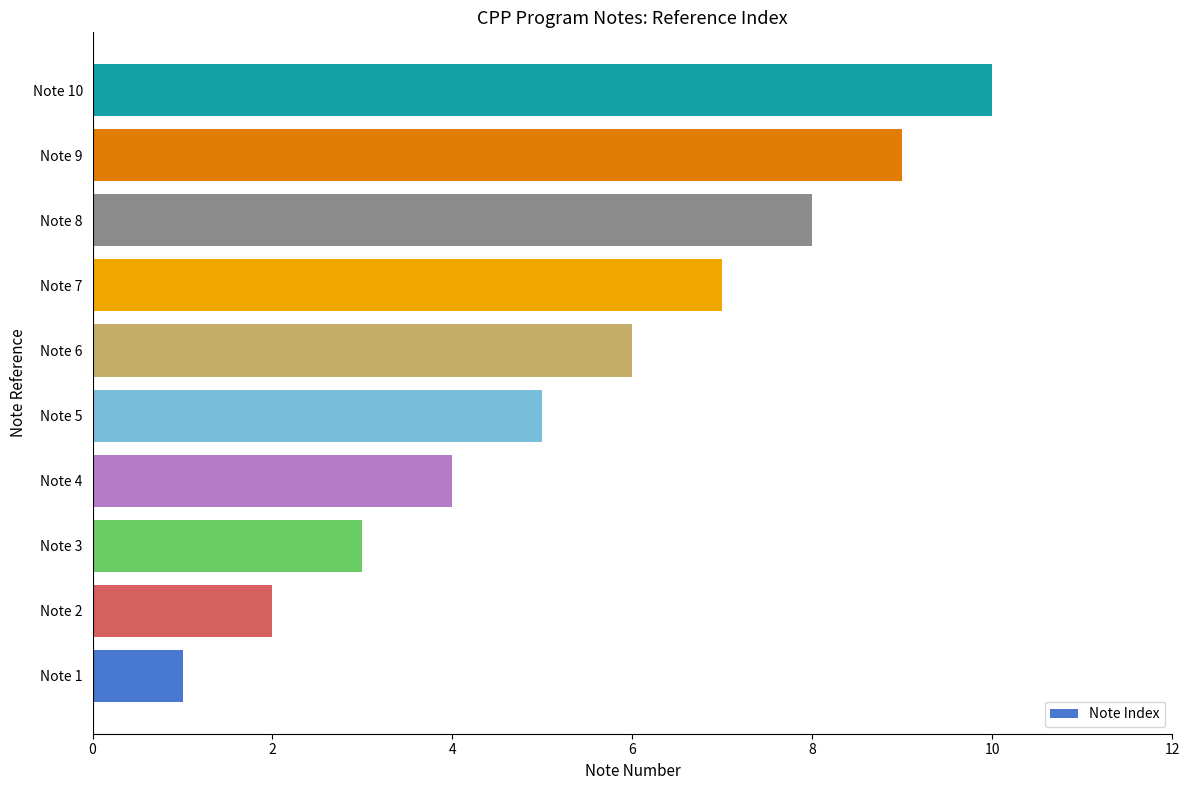

List the labels in order of value, smallest first.

Note 1, Note 2, Note 3, Note 4, Note 5, Note 6, Note 7, Note 8, Note 9, Note 10